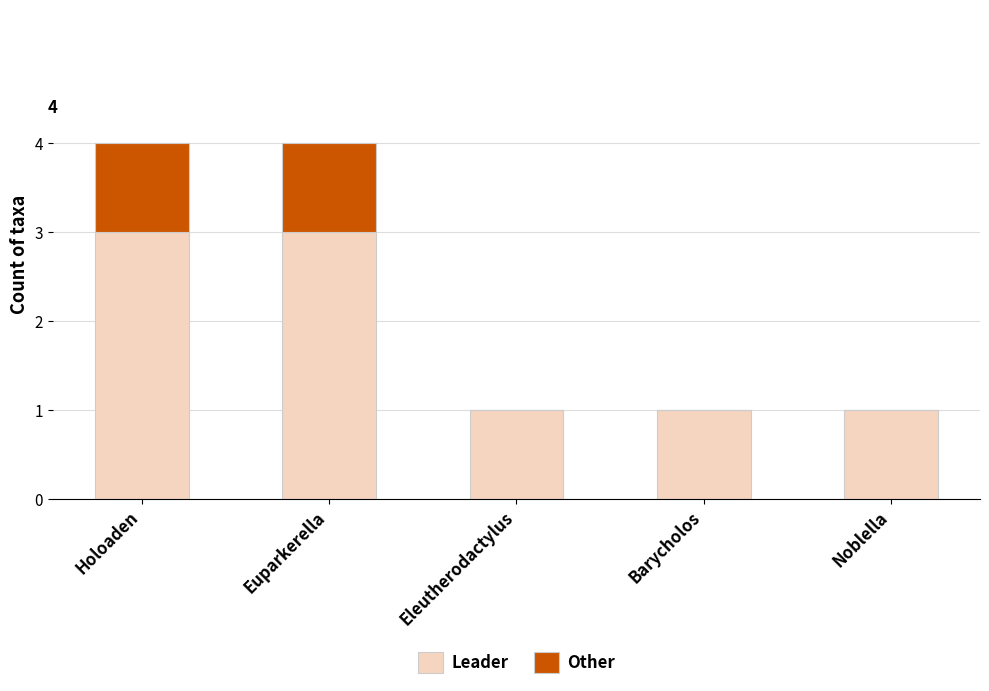

The value of Leader at Holoaden is 5. True or false?

False